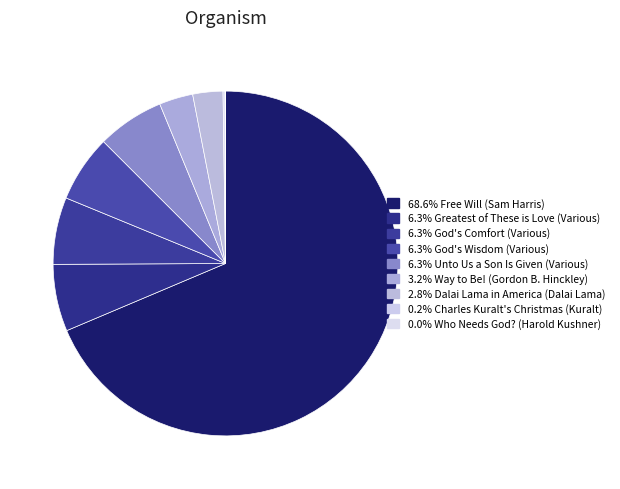

Which slice is the smallest?

Who Needs God? (Harold Kushner)